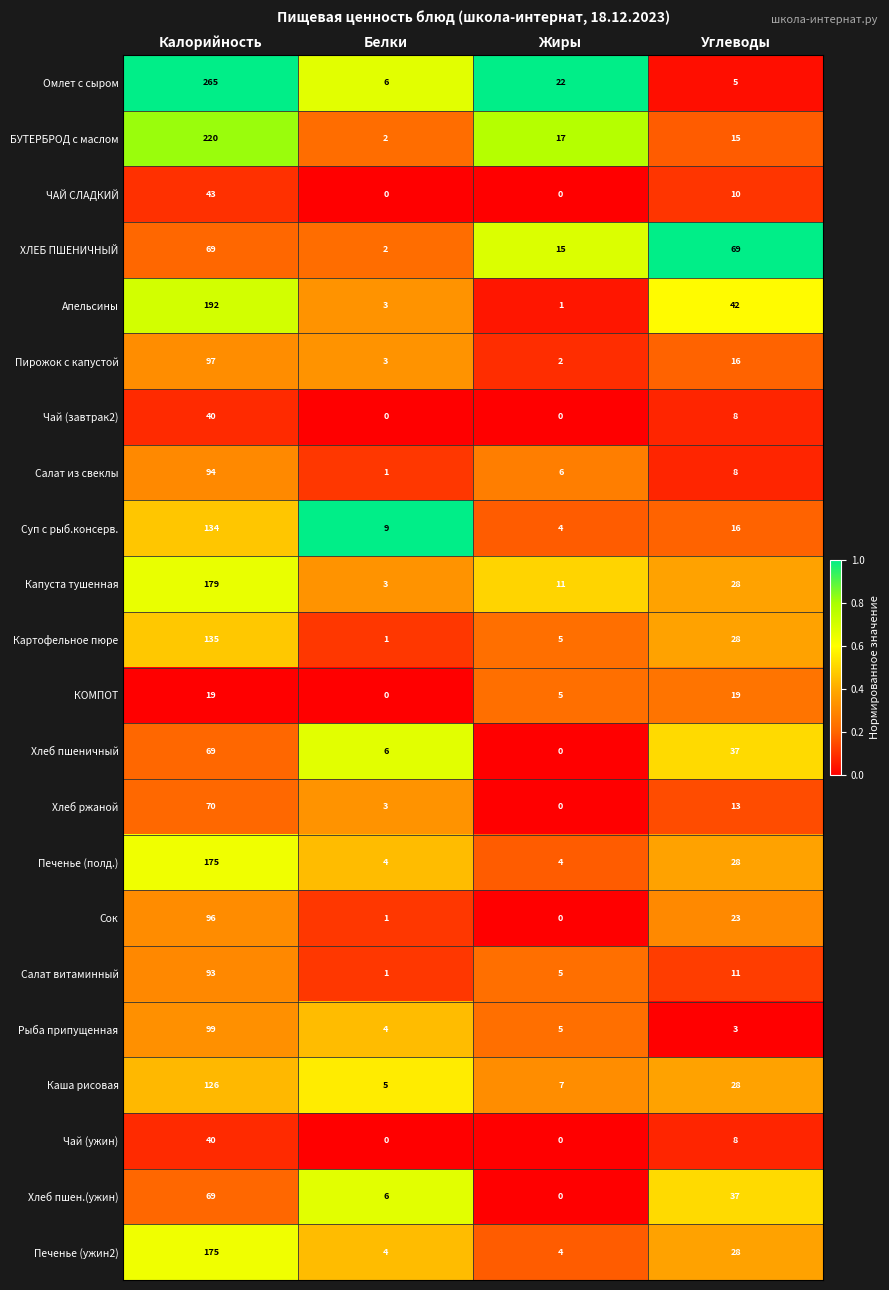

Is it true that Салат из свеклы equals 6 at Жиры?

True